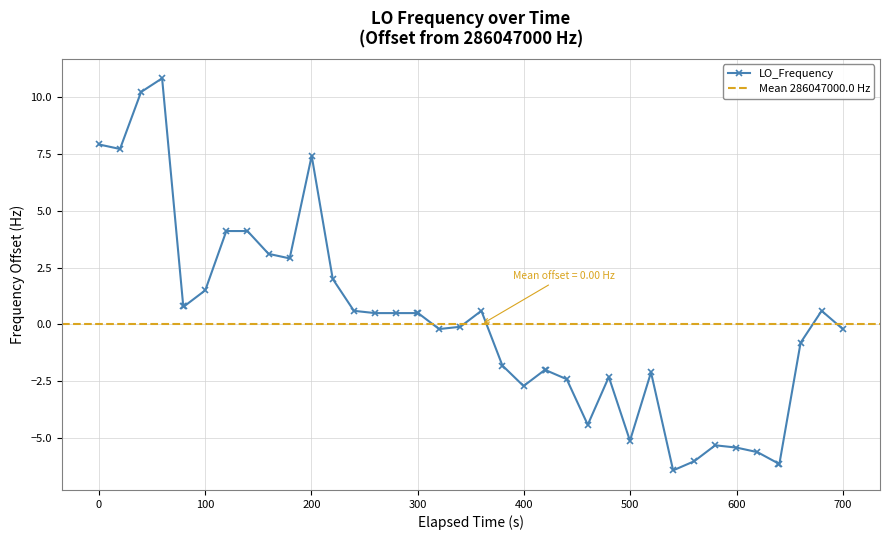

What is the lowest value of the LO_Frequency series?

-6.4